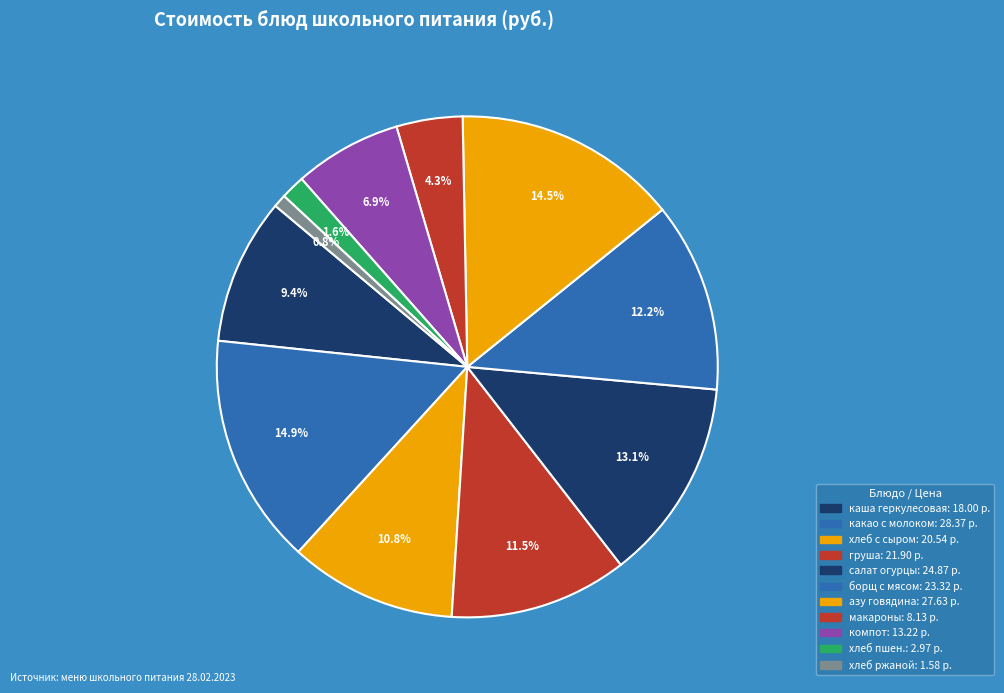

To the nearest percent, what is the average slice percentage?

9%